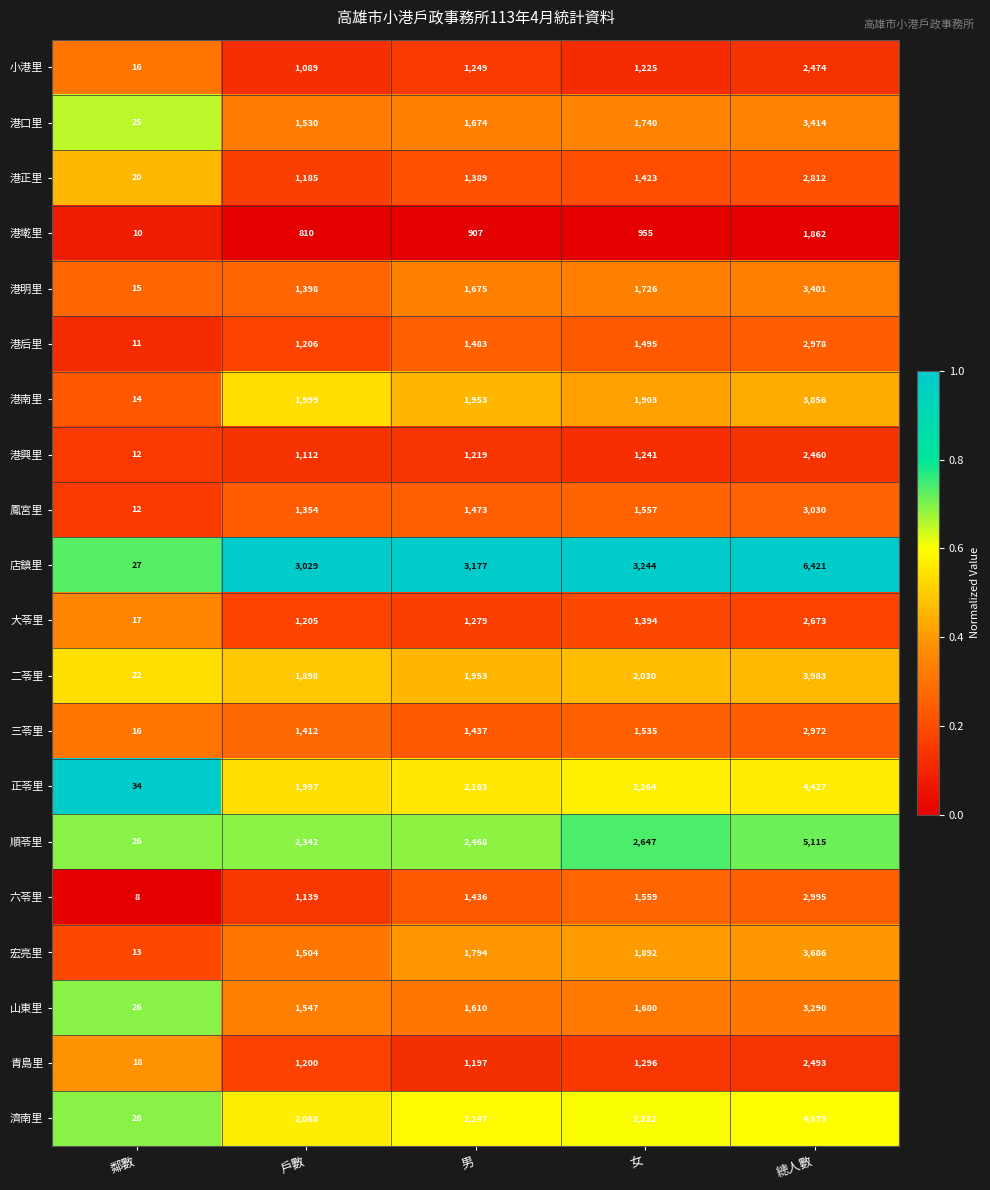

Is it true that 港正里 equals 2812 at 總人數?

True